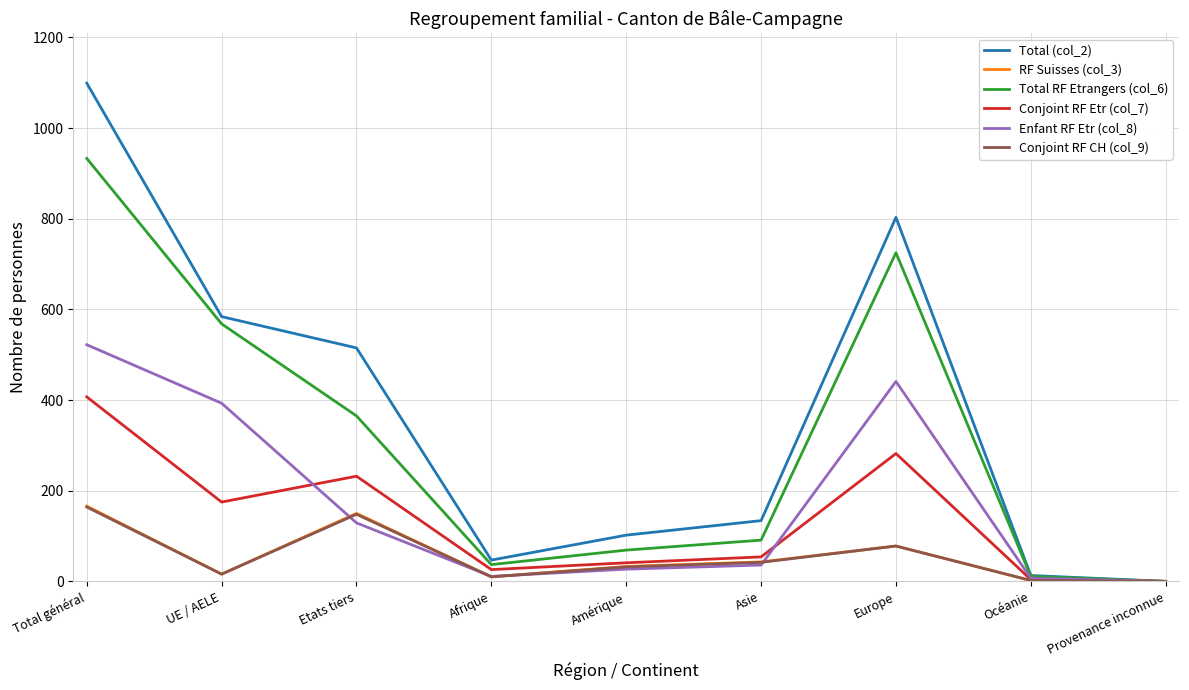

Which series has the largest range (max minus min)?

Total (col_2)